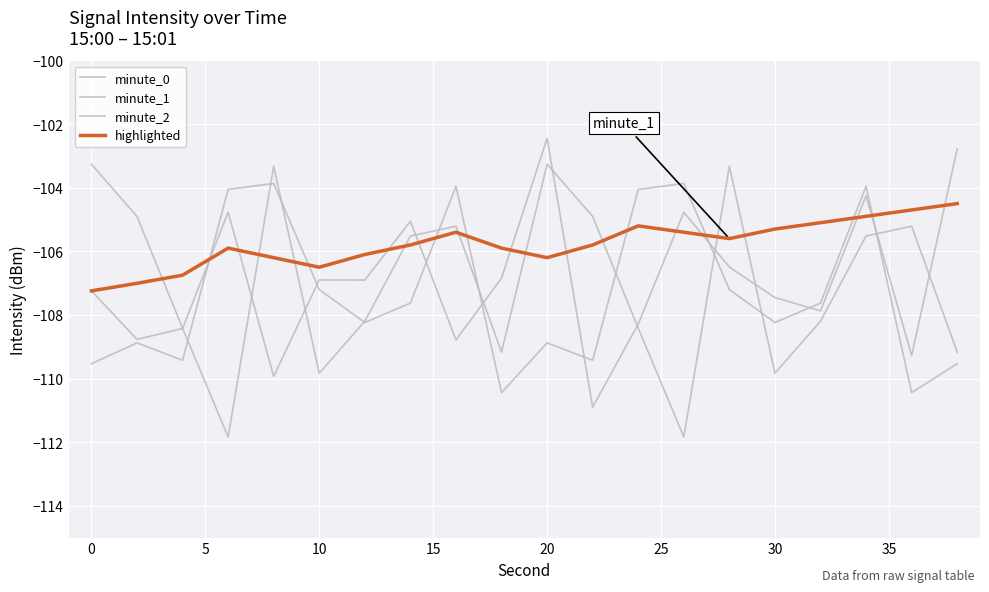

Is this an area chart (filled region under the line)?

No